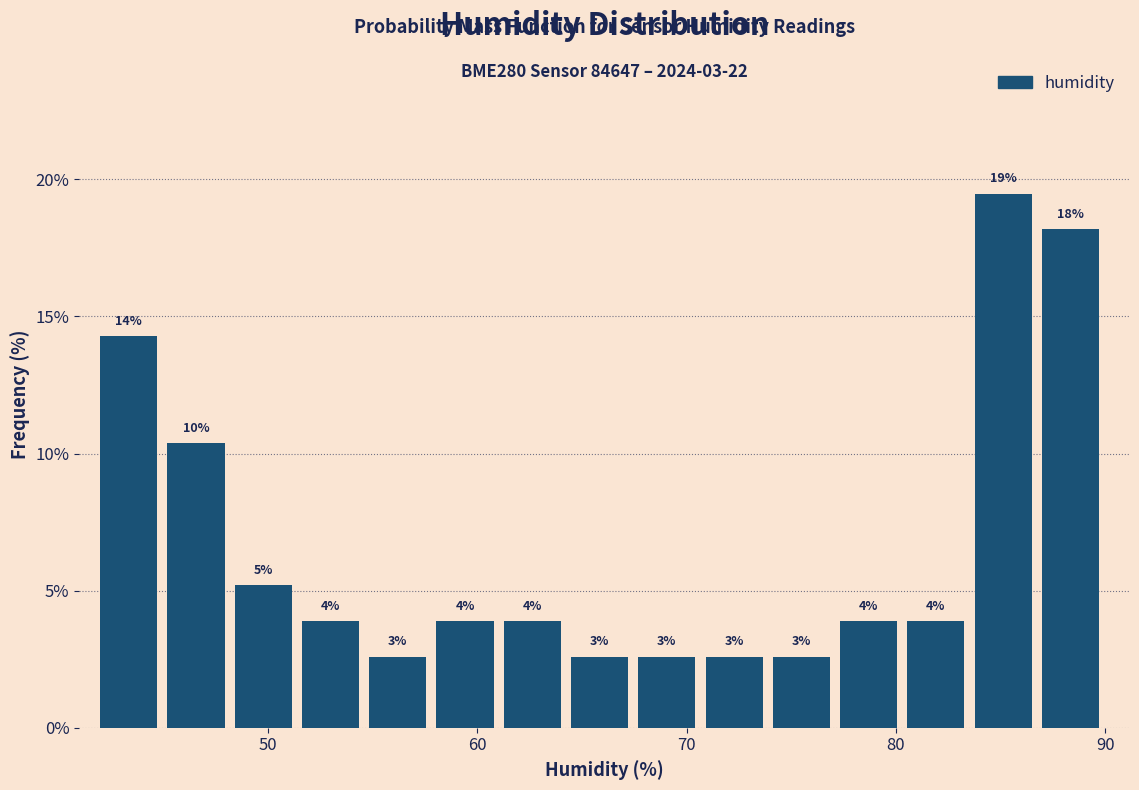

Read against the x-axis, roughly where is the centre of the tallest bar?

85